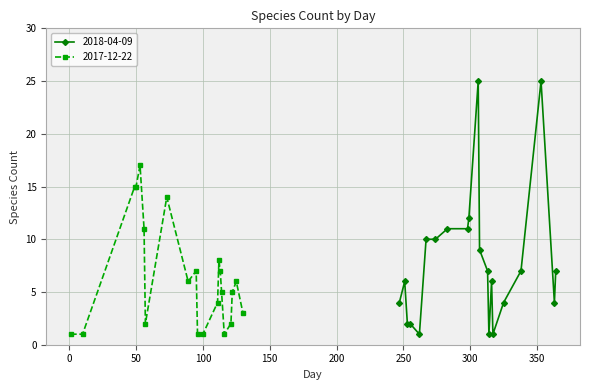

Reading left to right, list all the values displayed in this chart.

2018-04-09: 4	6	2	2	1	10	10	11	11	12	25	9	7	1	6	1	4	7	25	4	7
2017-12-22: 1	1	15	15	17	11	2	14	6	7	1	1	4	8	7	5	1	2	5	6	3